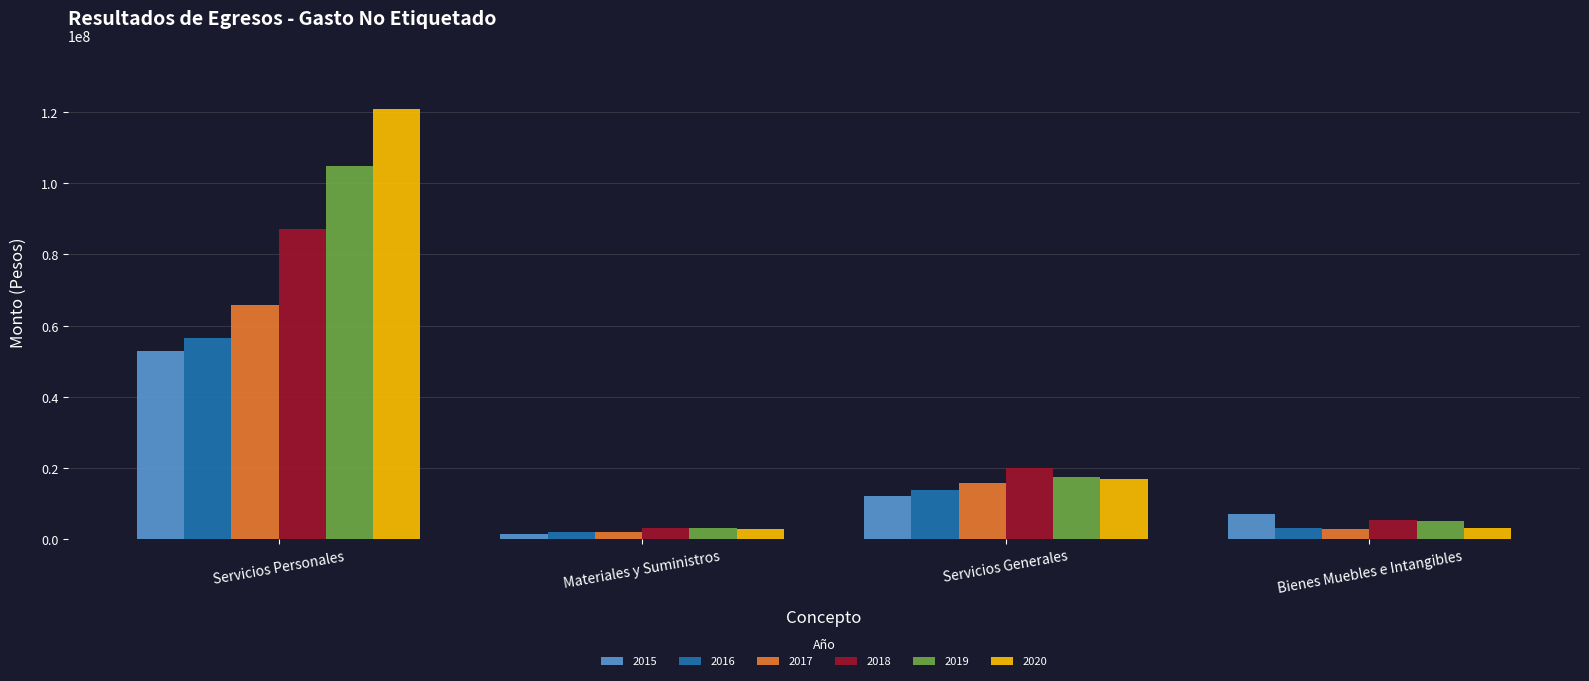

True or false: 2017 has a value of 24293153.3 at Servicios Personales.

False